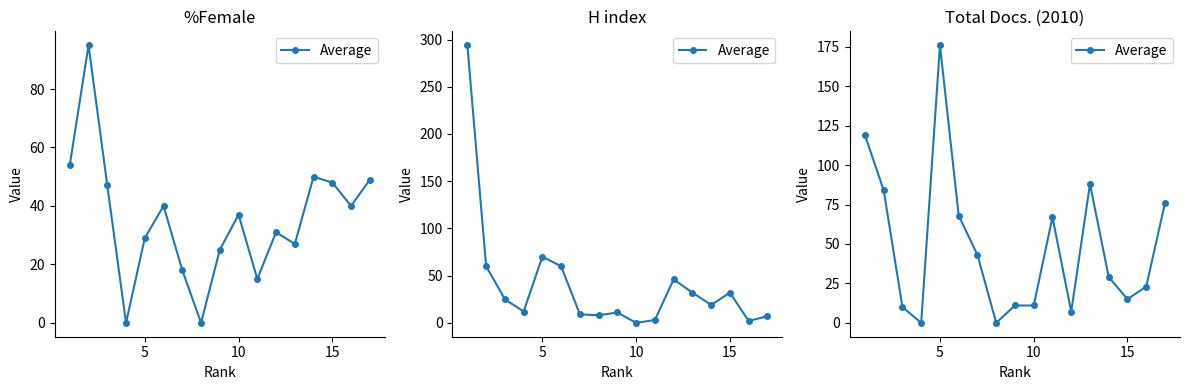

What is the sum of all values?

827